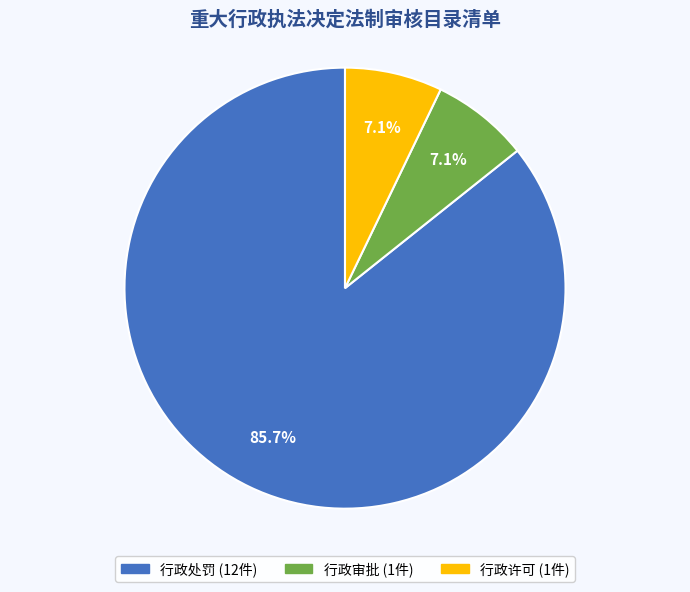

What percentage is the 行政处罚 slice, to the nearest percent?

86%